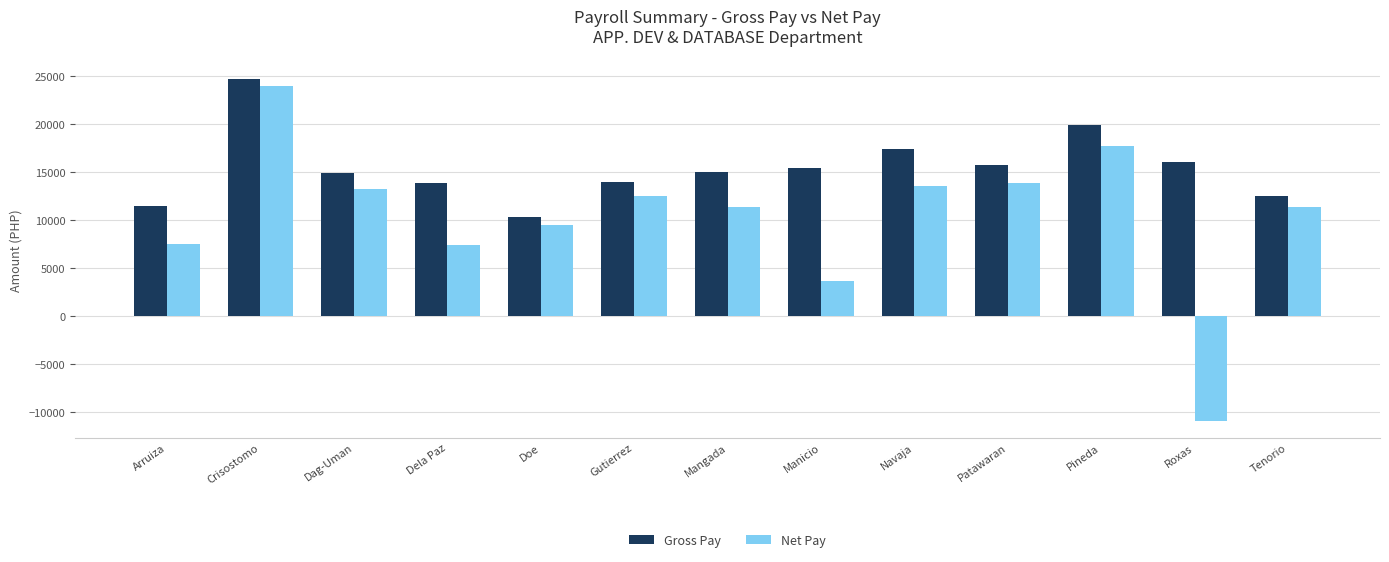

The value of Gross Pay at Mangada is 23817.3. True or false?

False